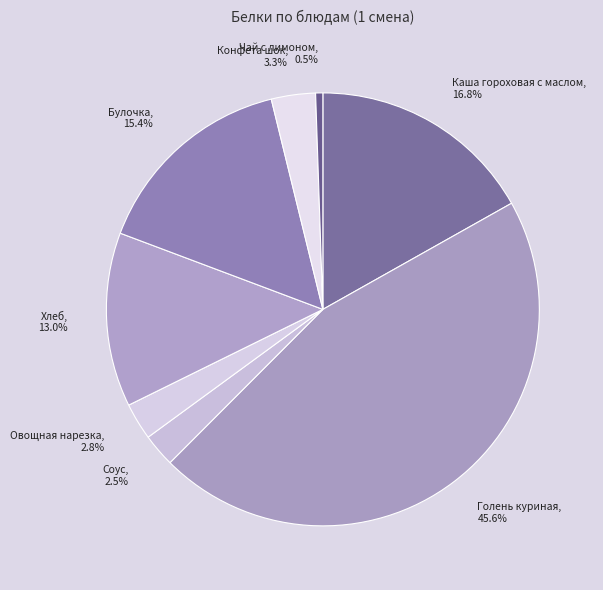

Which has a higher value, Каша гороховая с маслом or Хлеб?

Каша гороховая с маслом